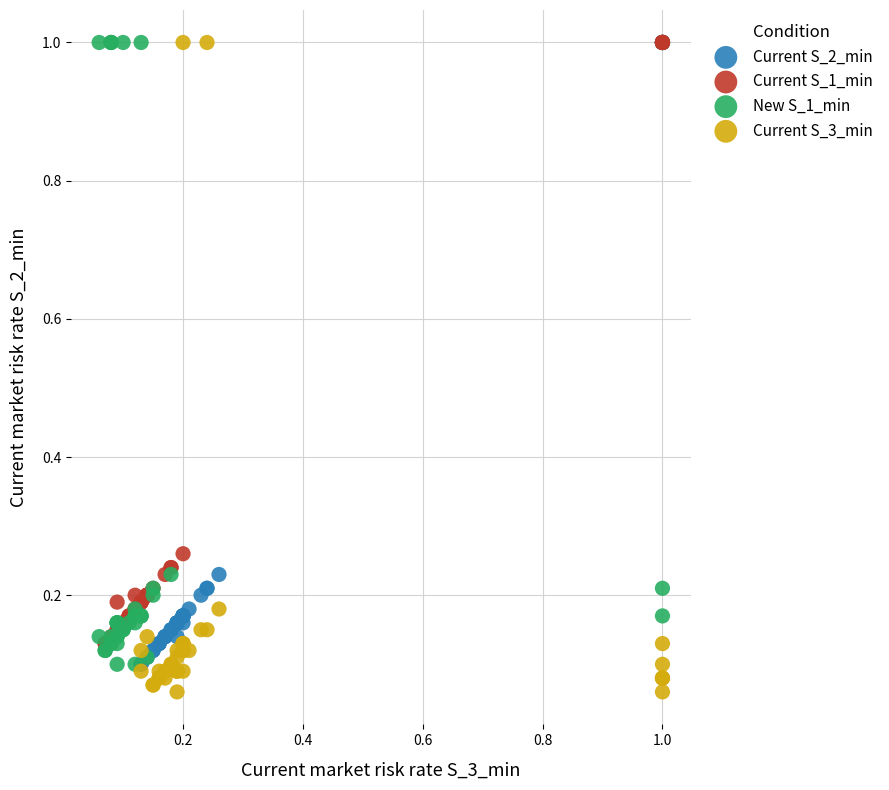

What are all the series names shown in the legend?

Current S_2_min, Current S_1_min, New S_1_min, Current S_3_min